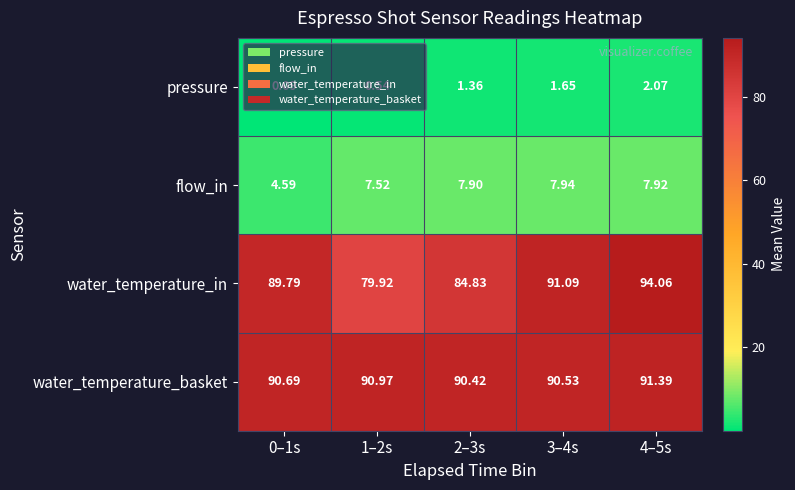

At 1–2s, list the series in order from largest to smallest.

water_temperature_basket, water_temperature_in, flow_in, pressure